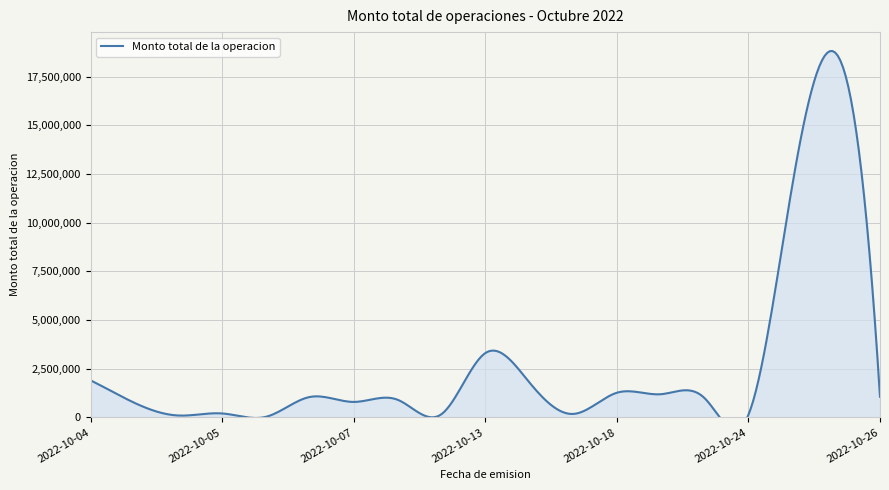

The value at 2022-10-04 is 3265088. True or false?

False